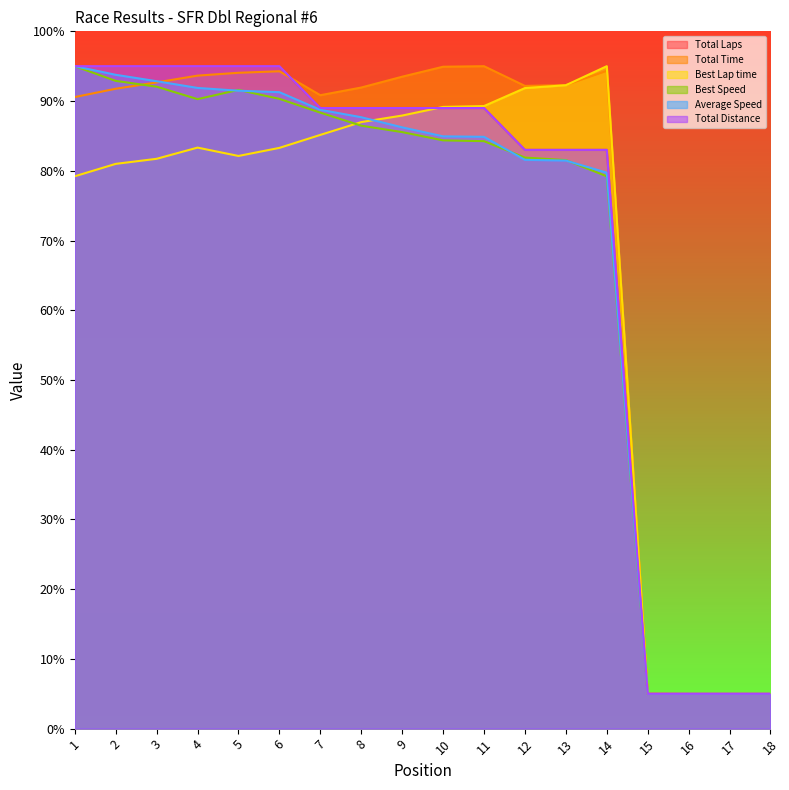

What is the difference between the maximum and minimum values in the Best Speed series?

0.9